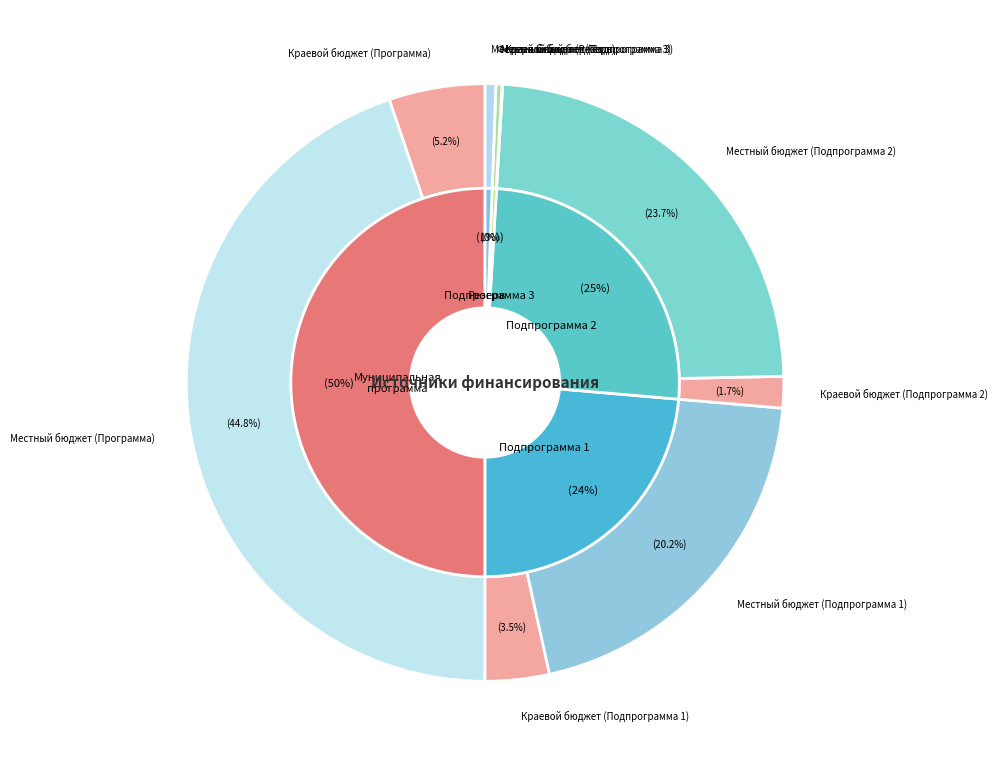

What percentage is the Местный бюджет (Подпрограмма 1) slice, to the nearest percent?

20%